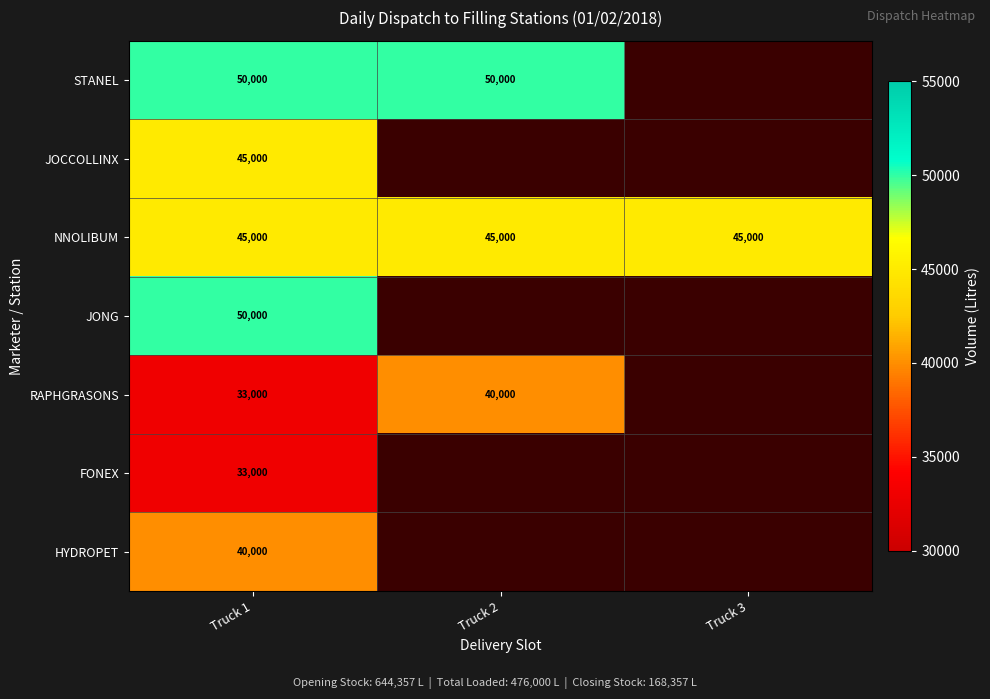

The STANEL series shows 50000 at Truck 1. True or false?

True